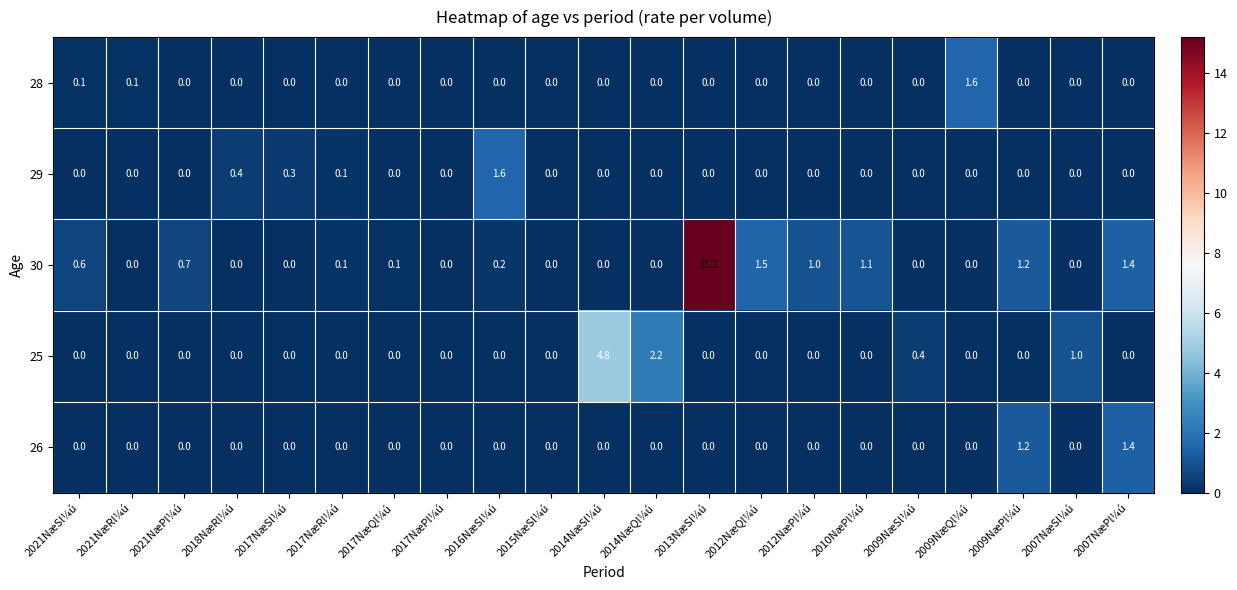

The 30 series shows -6.0 at 2017NæSl¼ú. True or false?

False